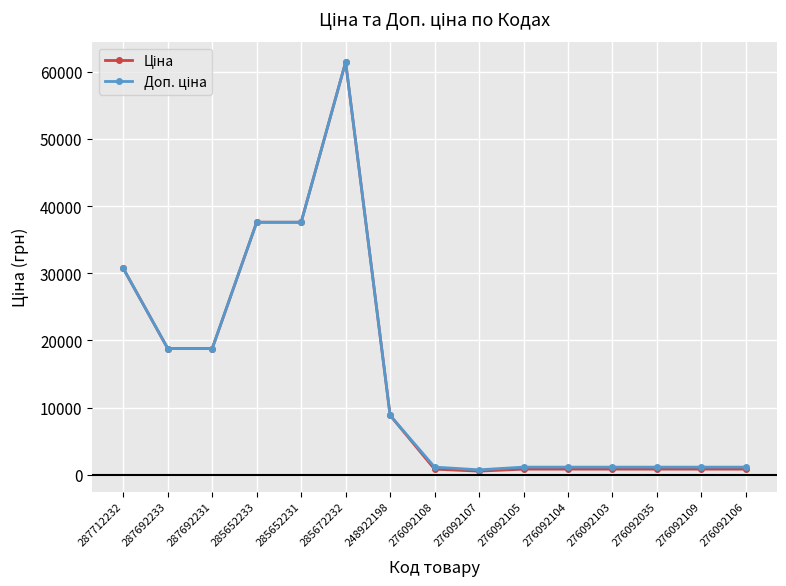

At how many categories does at least one series exceed 6805?

7